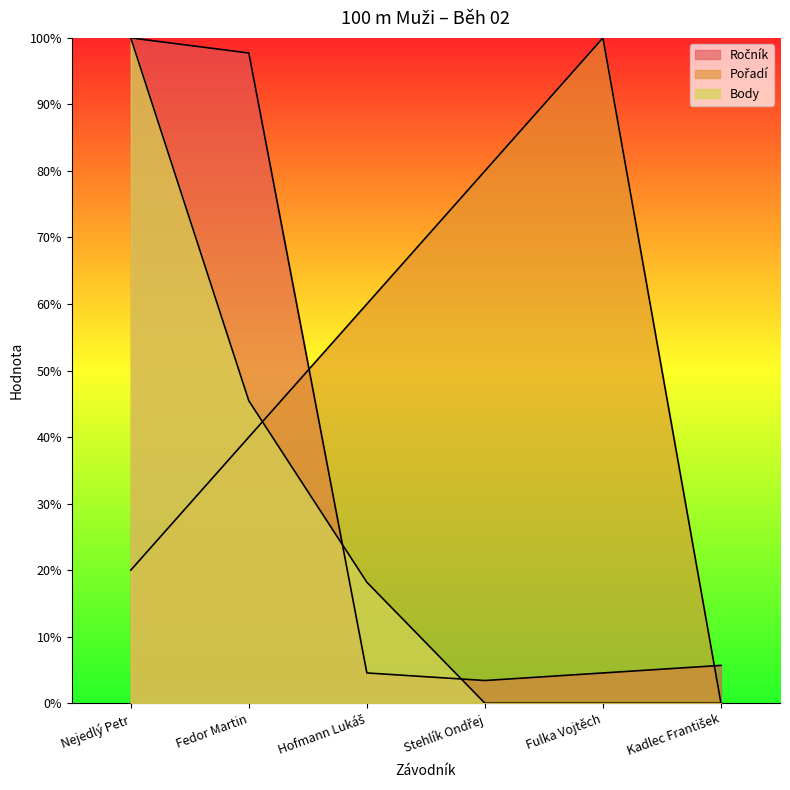

Which label corresponds to the largest value in the chart?

Nejedlý Petr